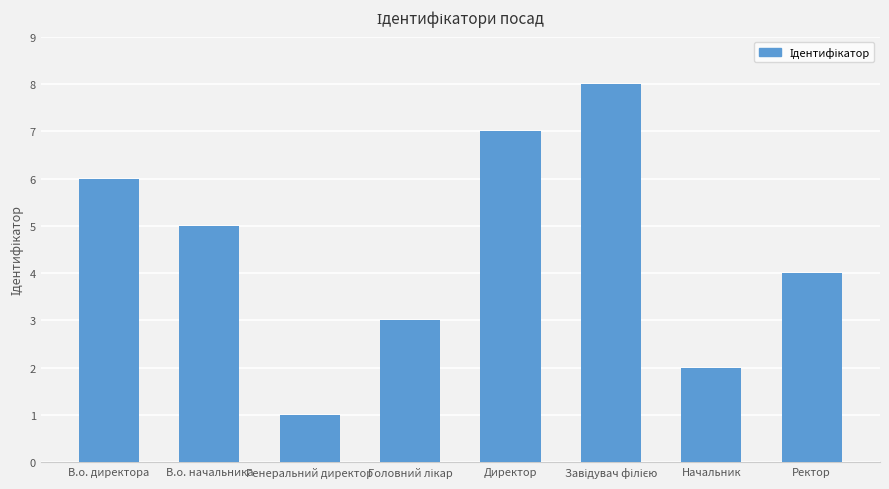

What is the change in value from В.о. начальника to Директор?

+2